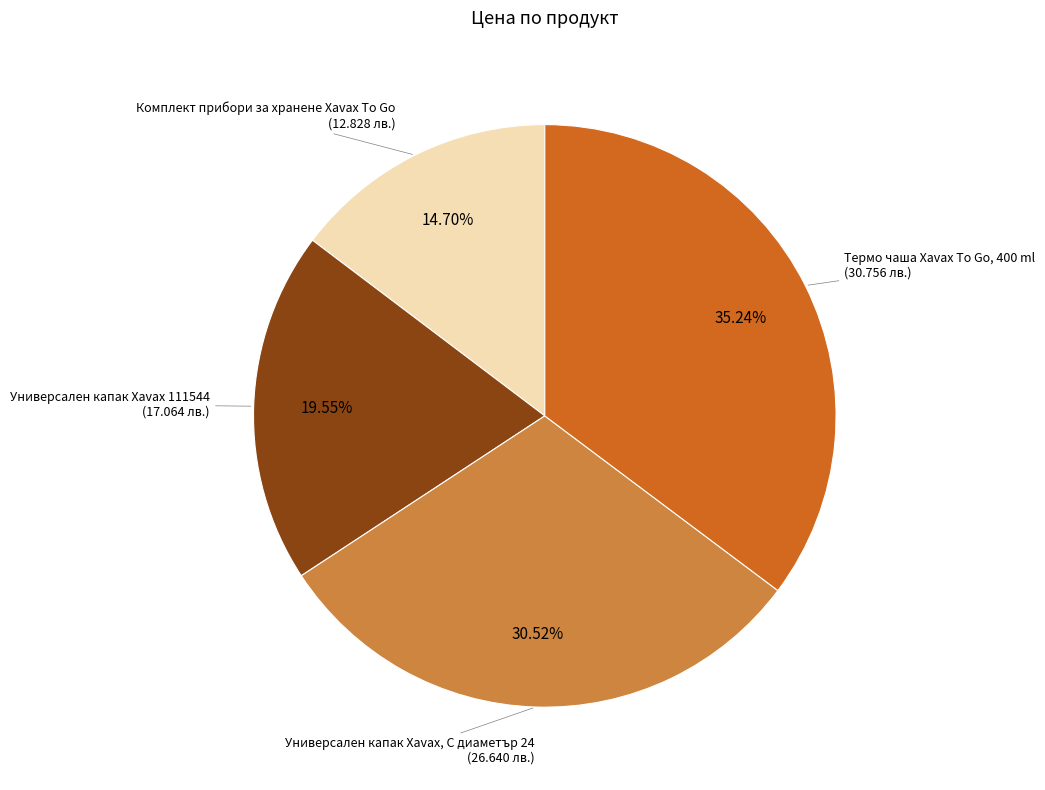

Approximately how many times larger is the value at Комплект прибори за хранене Xavax To Go compared to Термо чаша Xavax To Go, 400 ml?

0.4